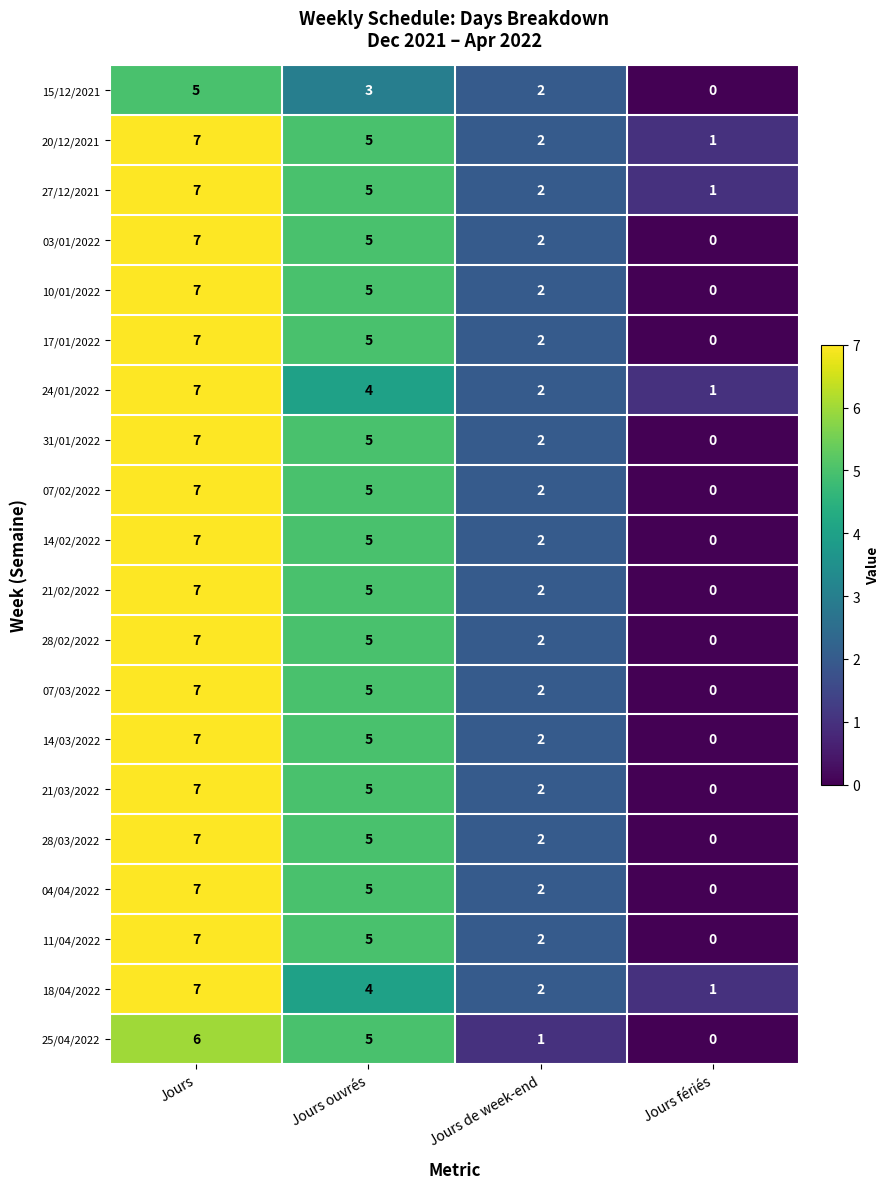

What is the total value across all series at Jours de week-end?

39